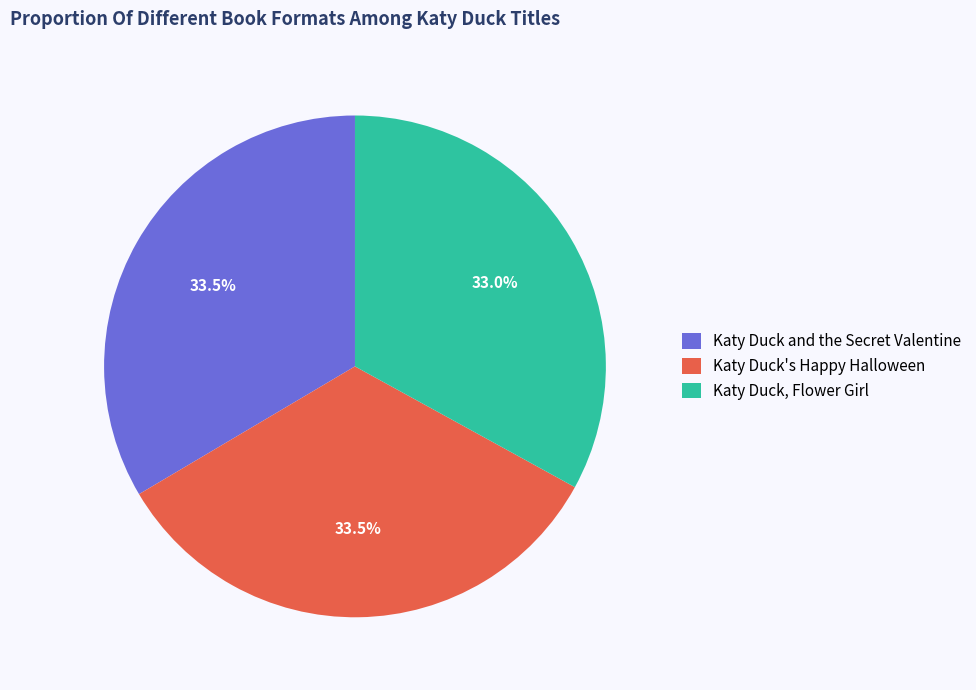

Is there any slice that represents more than half of the pie?

No